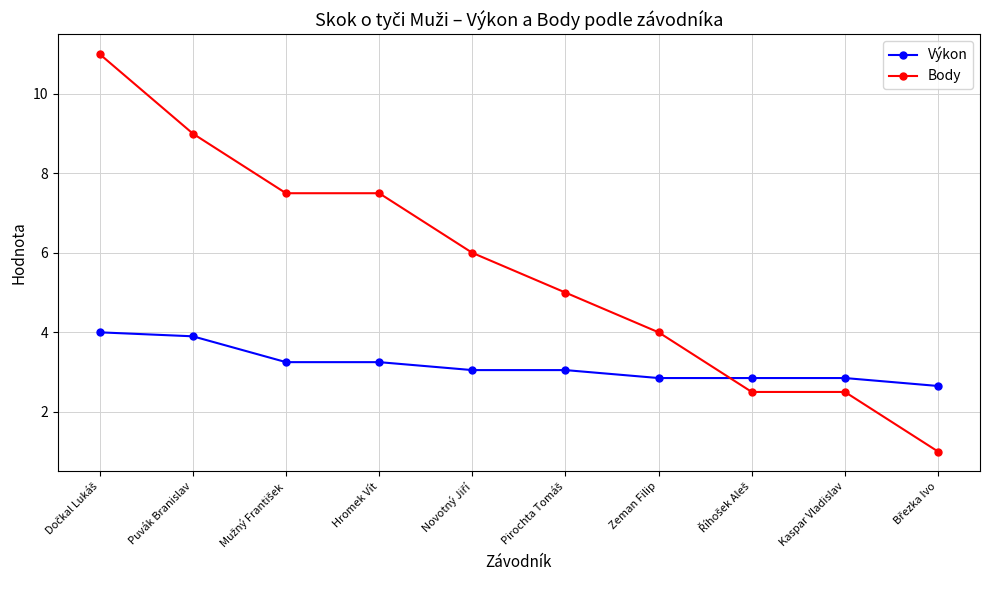

What is the label of the 7th point from the right?

Hromek Vít